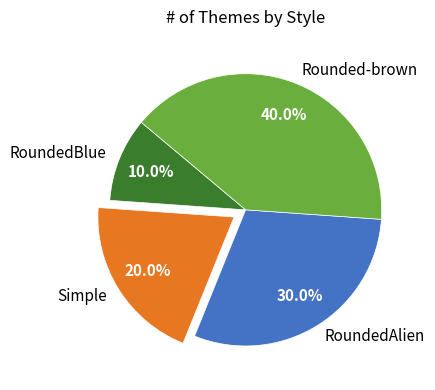

To the nearest percent, what percentage of the pie is Rounded-brown?

40%